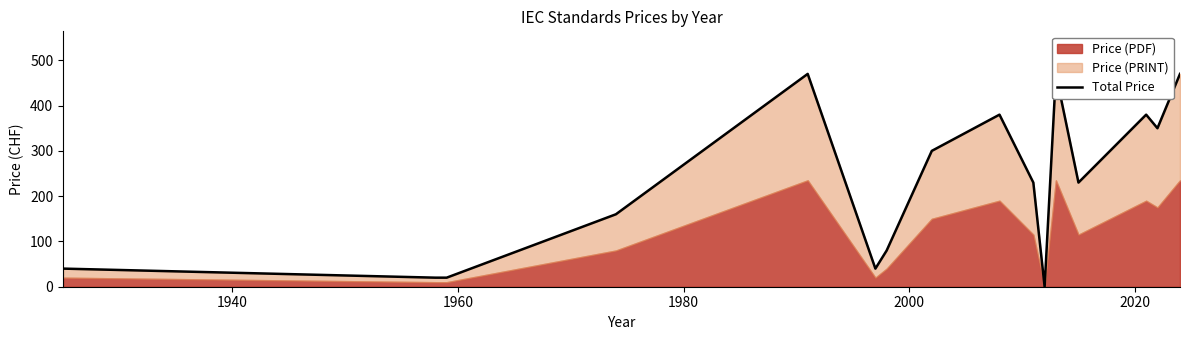

What is the maximum value shown in the chart?

470